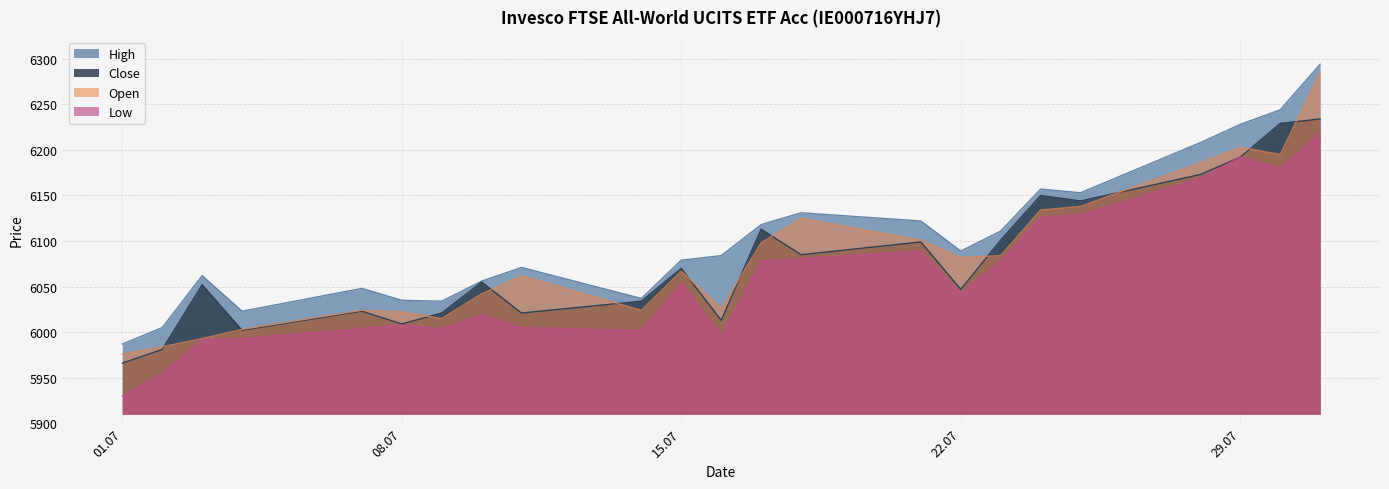

The Close series shows 2752 at 03.07.2025. True or false?

False